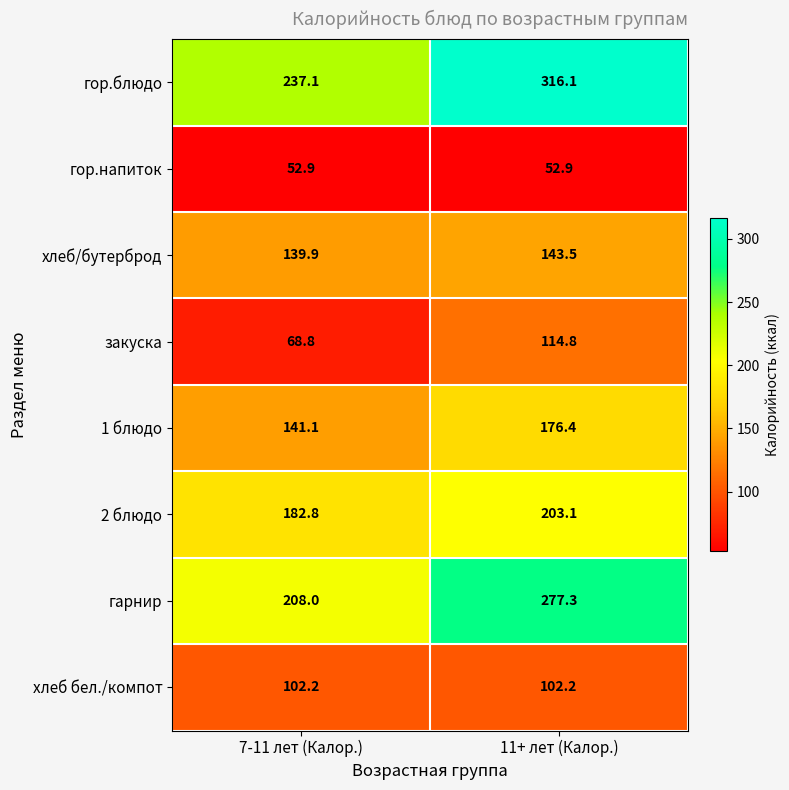

At which label is 2 блюдо closest to 192?

7-11 лет (Калор.)